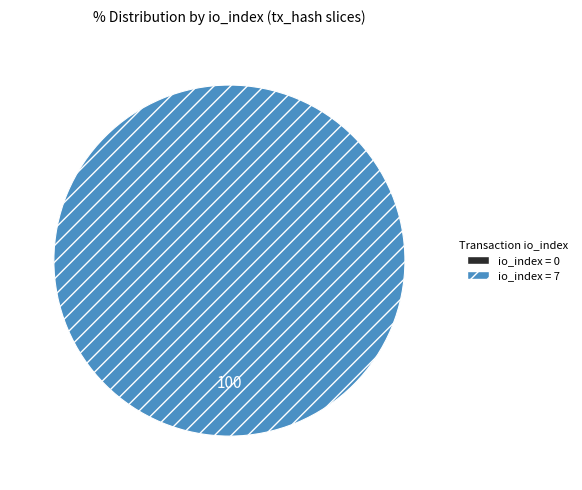

True or false: tx_hash_0 (io_index=0) accounts for 1% of the total.

False